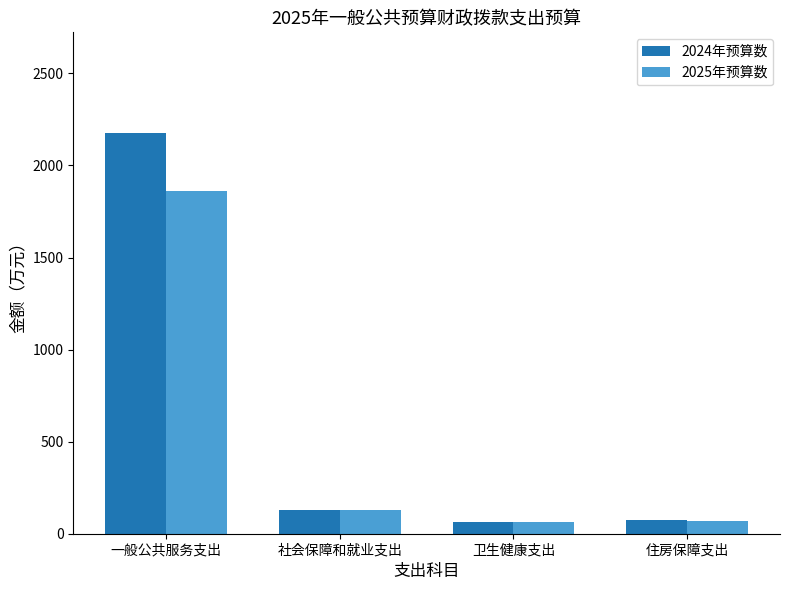

What is the label of the 3rd bar from the left?

卫生健康支出